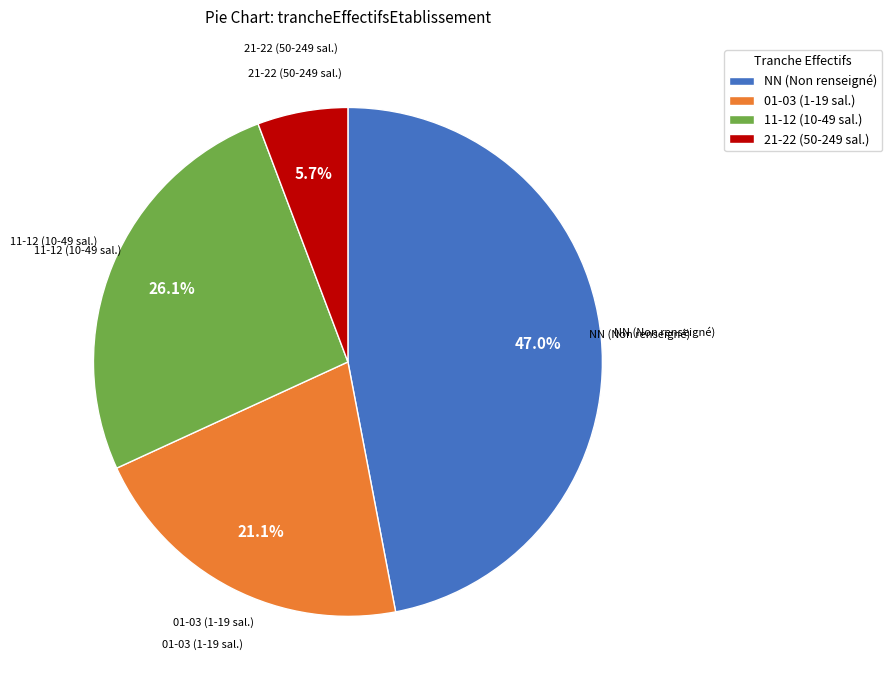

Rank the categories by value from lowest to highest.

21-22 (50-249 sal.), 01-03 (1-19 sal.), 11-12 (10-49 sal.), NN (Non renseigné)